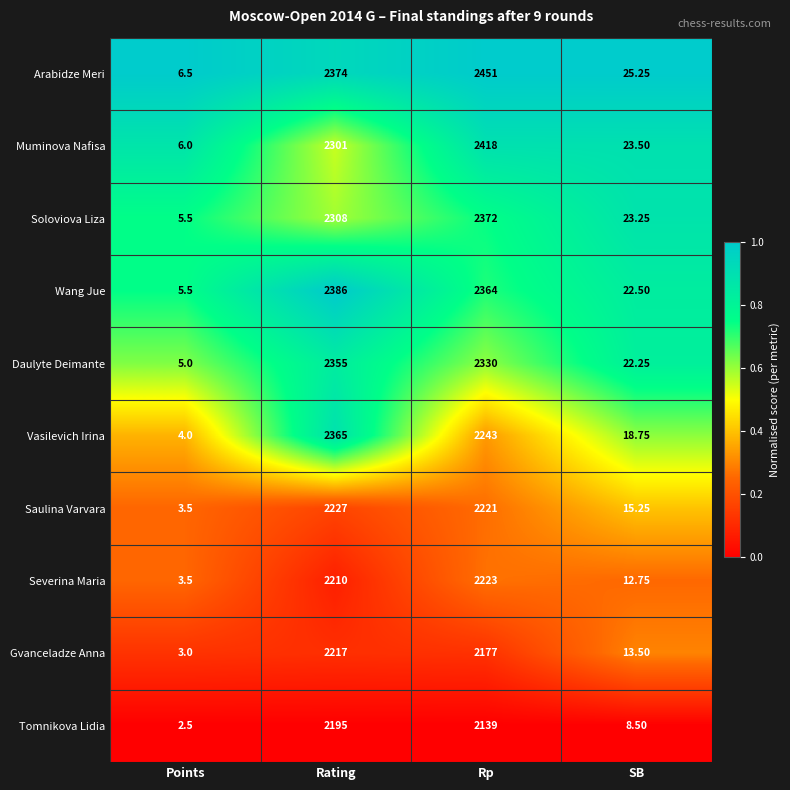

Which series has the largest range (max minus min)?

Arabidze Meri